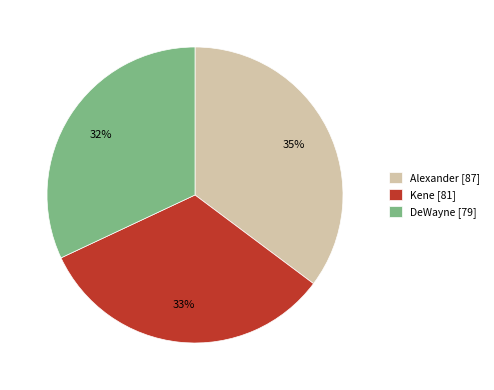

True or false: DeWayne accounts for 23% of the total.

False